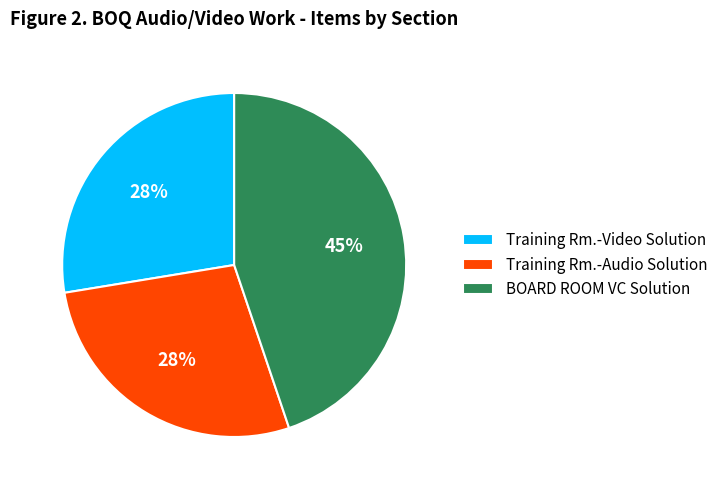

To the nearest percent, what is the difference between the Training Rm.-Audio Solution and BOARD ROOM VC Solution slice percentages?

17%